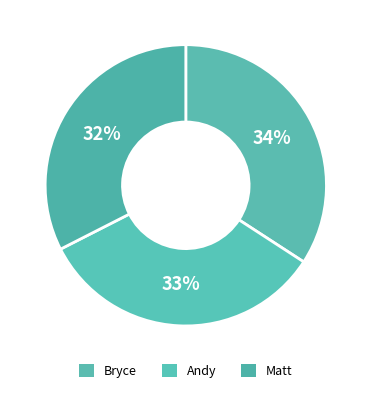

Which category has the smallest portion of the pie?

Matt